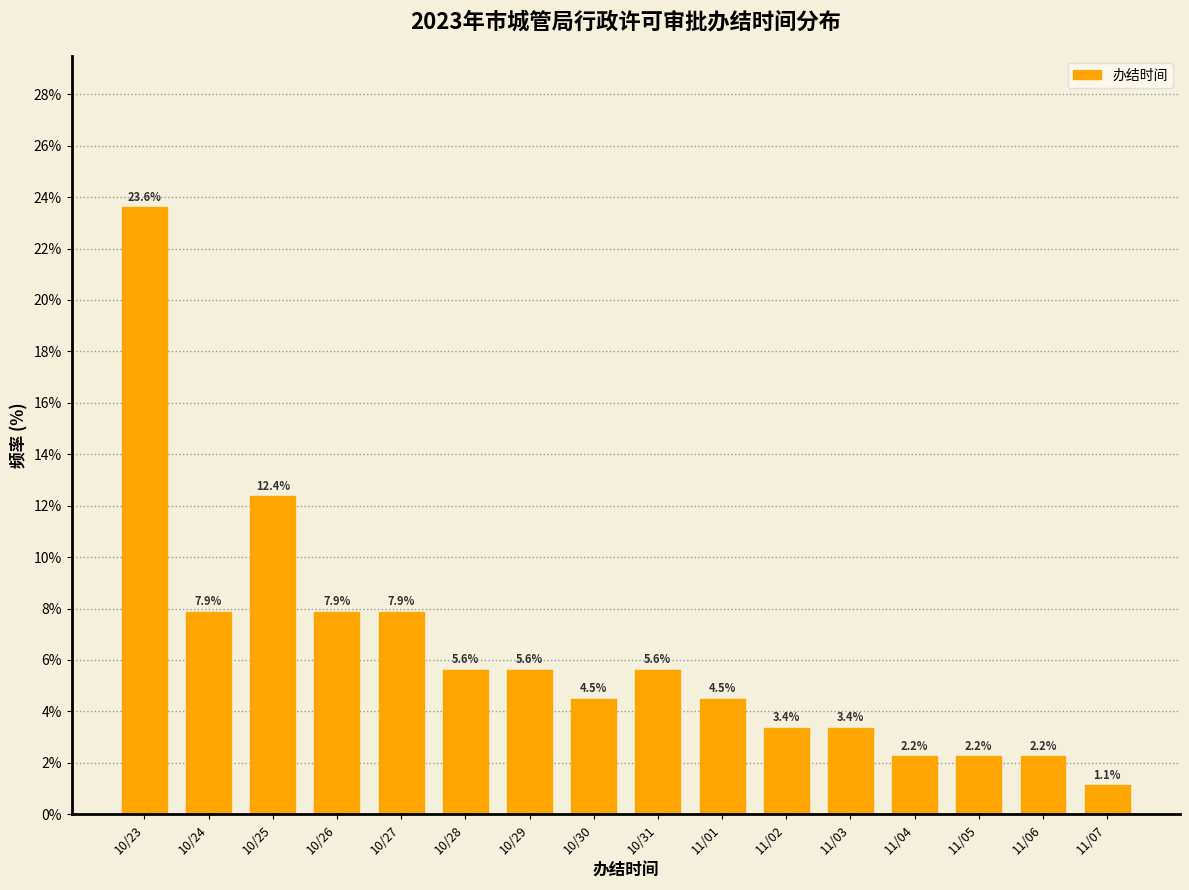

Reading left to right, what are all the values shown in this chart?

23.6	7.9	12.4	7.9	7.9	5.6	5.6	4.5	5.6	4.5	3.4	3.4	2.2	2.2	2.2	1.1